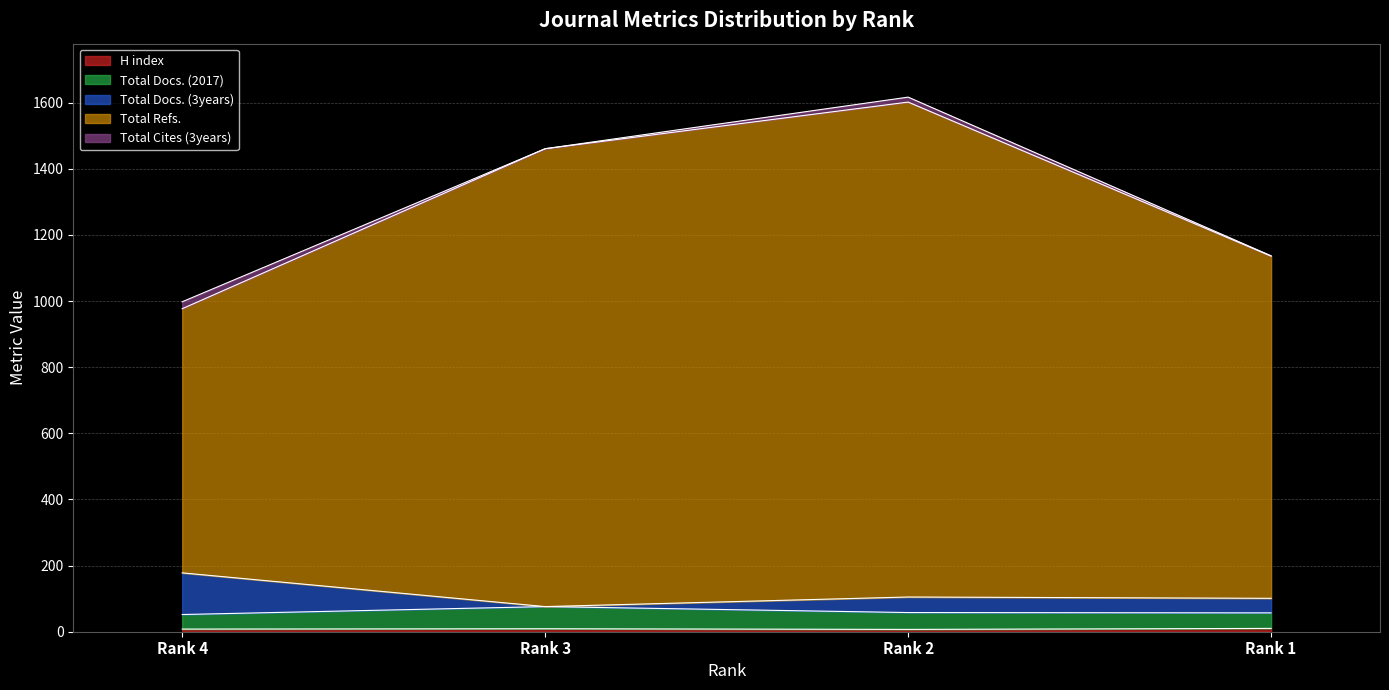

At which category is the sum across all series the highest?

Rank 2